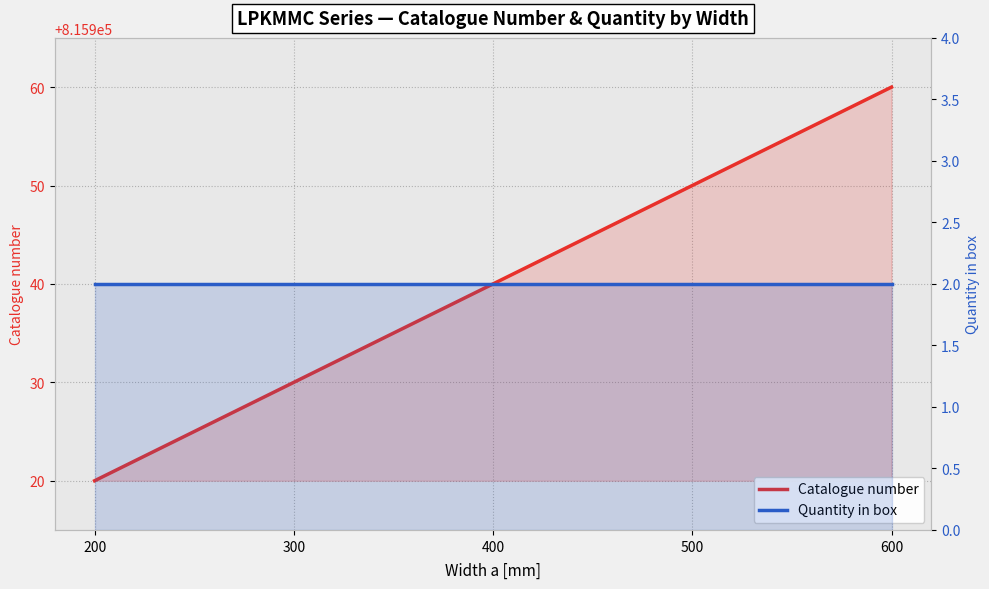

What is the lowest value of the Catalogue number series?

815920